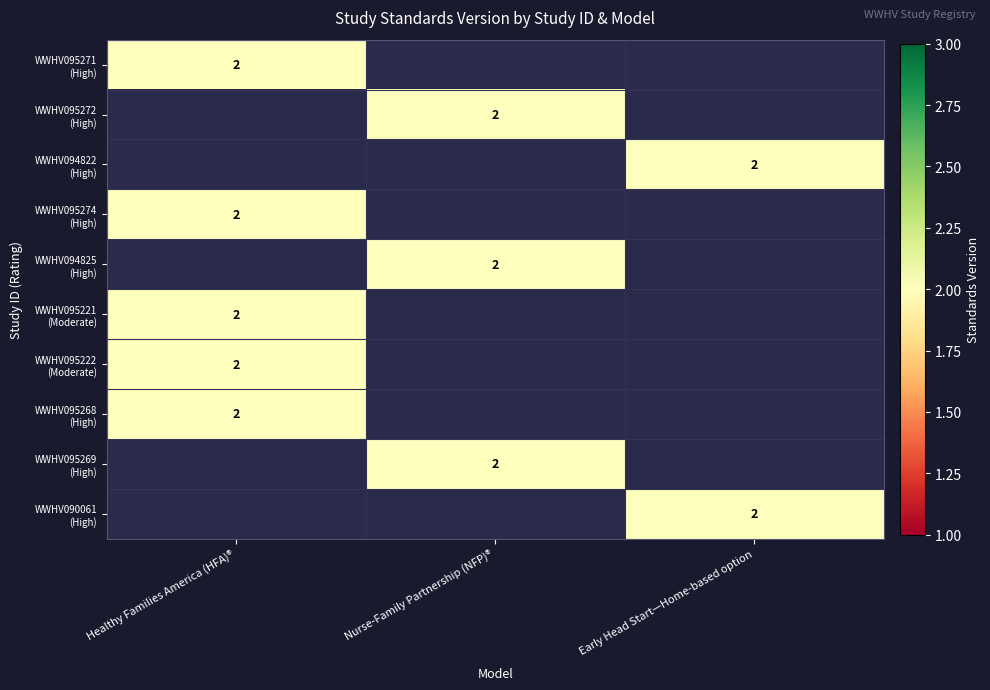

The WWHV094822 (High) series shows 0 at Healthy Families America (HFA)®. True or false?

True